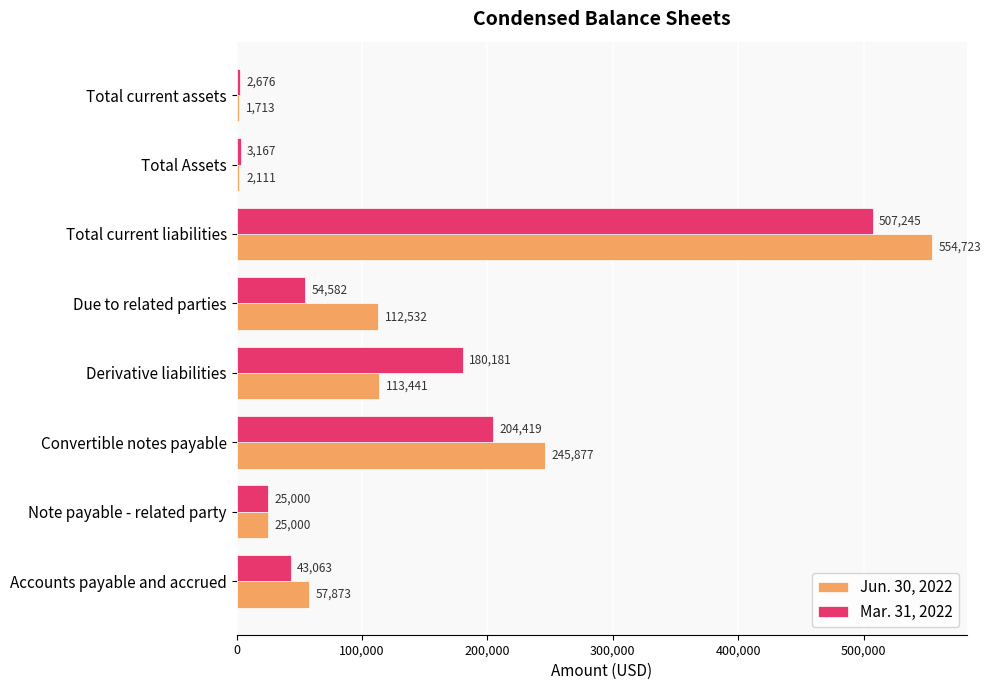

True or false: Mar. 31, 2022 has a value of 18946 at Accounts payable and accrued.

False